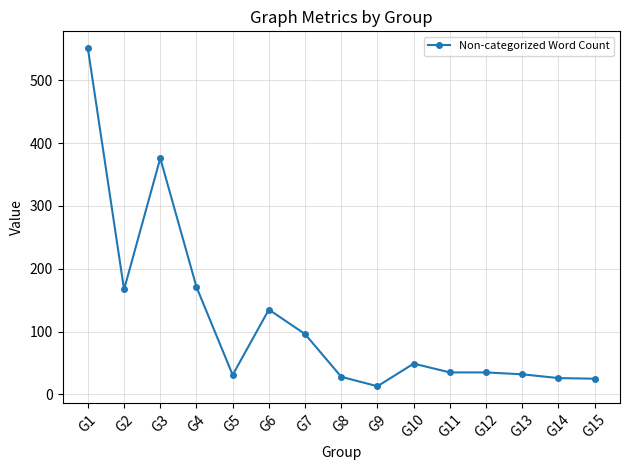

True or false: the data has more than 1 interior local peaks.

True